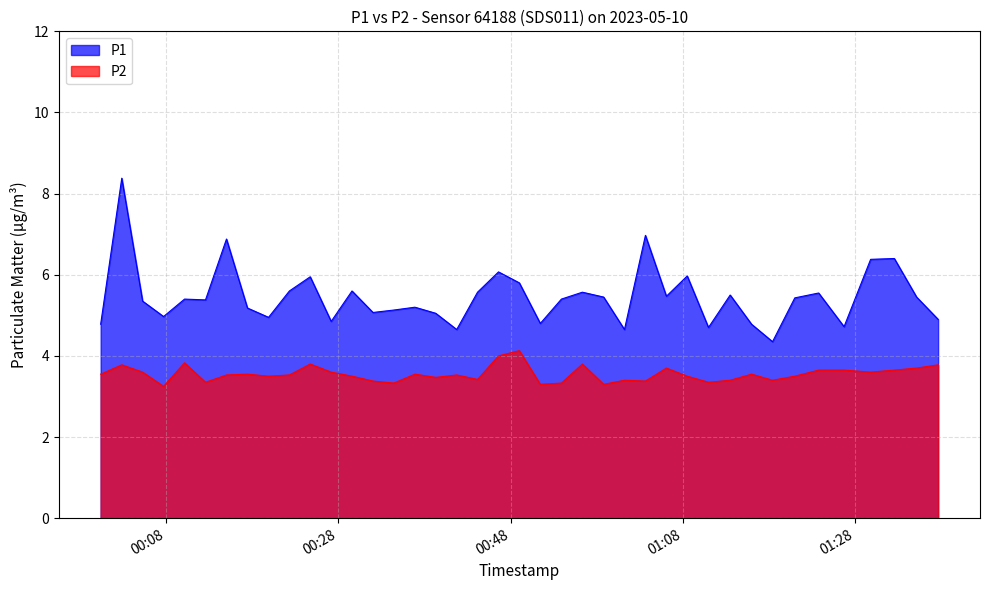

List the series in order of their overall mean, lowest first.

P2, P1